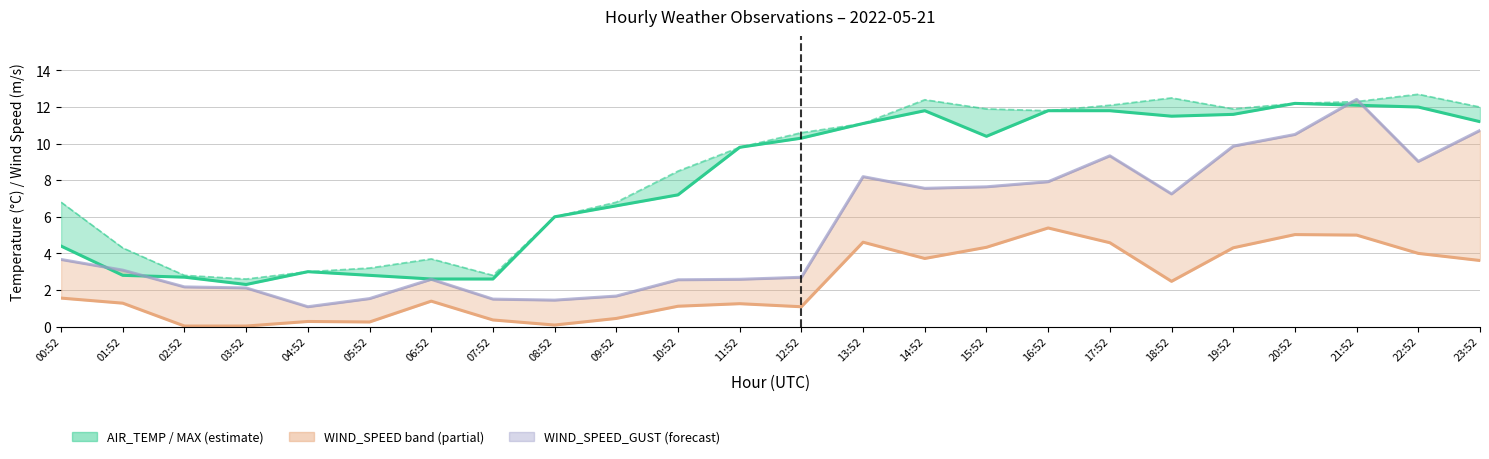

Which series changed the most between 00:52 and 11:52?

AIR_TEMP